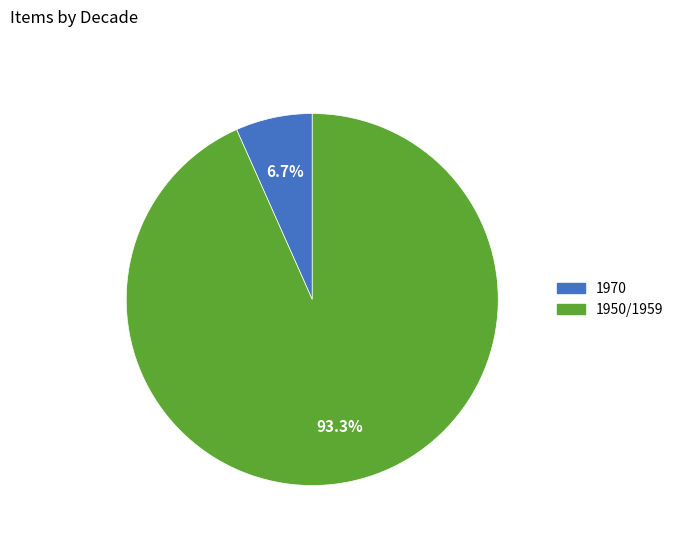

Which category accounts for the majority?

1950/1959